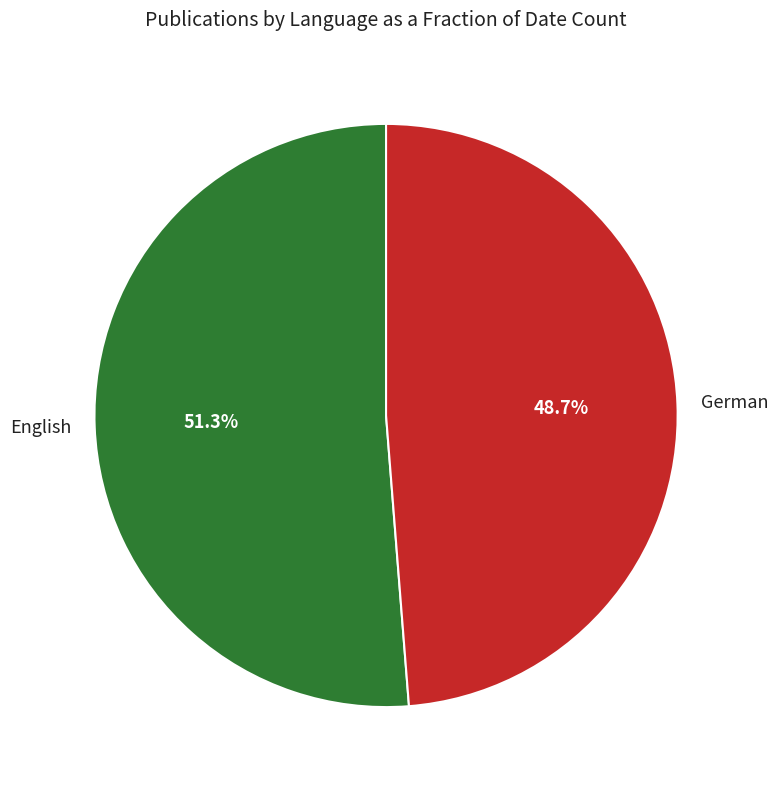

Is the sum of English and German greater than half?

Yes